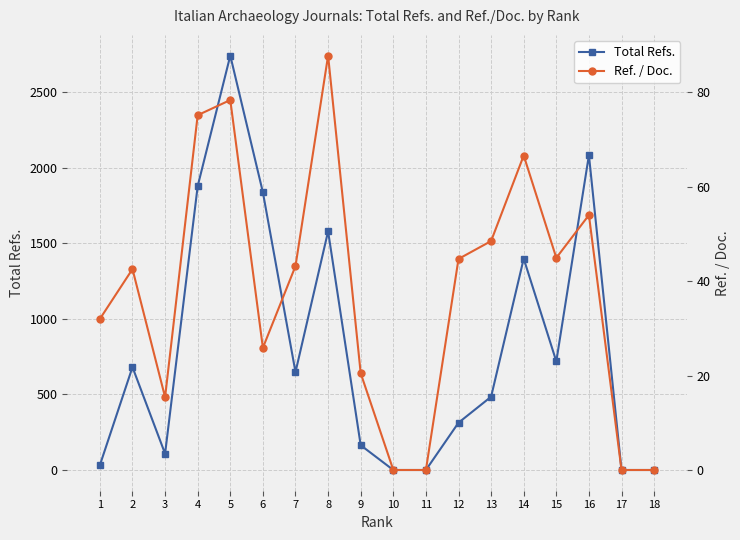

At which category is the sum across all series the highest?

5